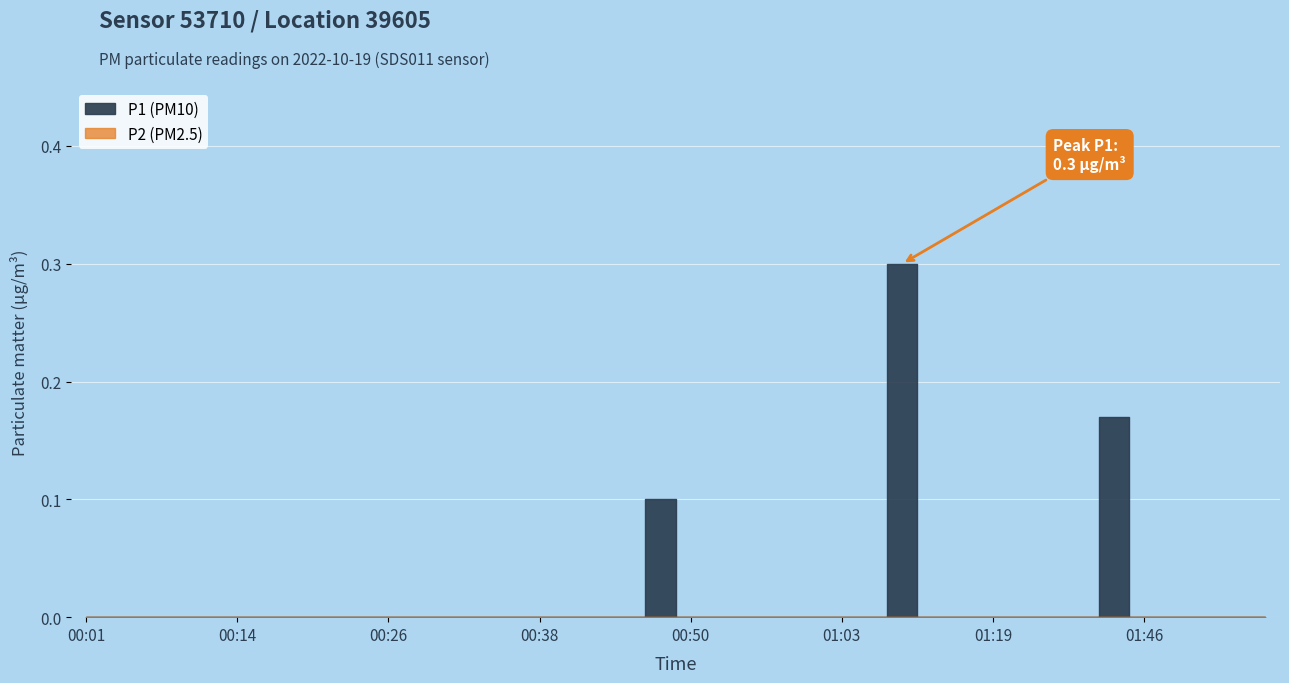

List the labels in order of P2 value, largest first.

00:01, 00:04, 00:06, 00:09, 00:11, 00:14, 00:16, 00:18, 00:21, 00:23, 00:26, 00:28, 00:31, 00:33, 00:36, 00:38, 00:40, 00:43, 00:45, 00:48, 00:50, 00:53, 00:55, 00:58, 01:00, 01:03, 01:05, 01:07, 01:10, 01:13, 01:19, 01:21, 01:27, 01:30, 01:41, 01:46, 01:49, 01:52, 01:54, 01:57